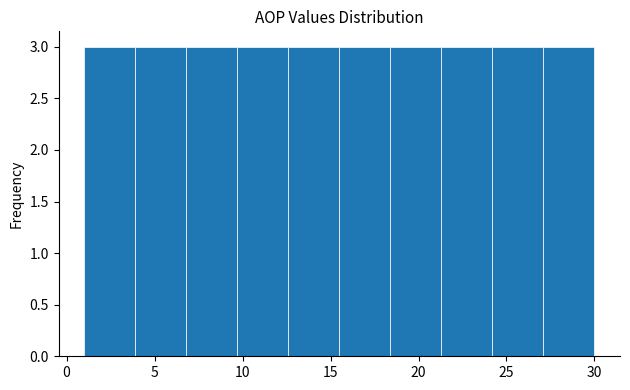

How tall is the bar that spans 24.2 to 27.1 on the x-axis? Neither the bar edges nor the heights are printed on the chart, so give them approximately, as read against the axes.

3